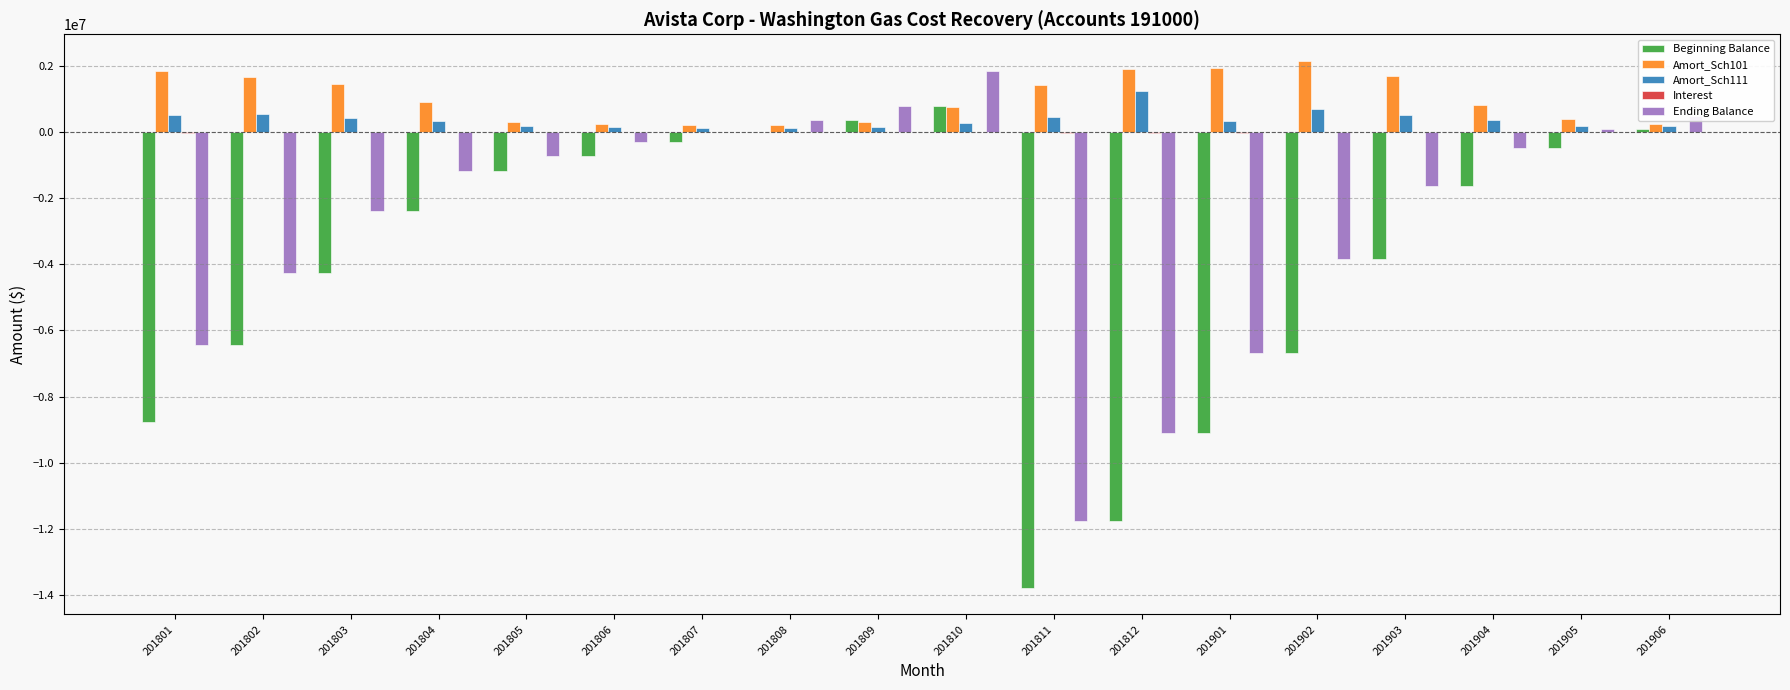

The value of Ending Balance at 201902 is -6808671.5. True or false?

False